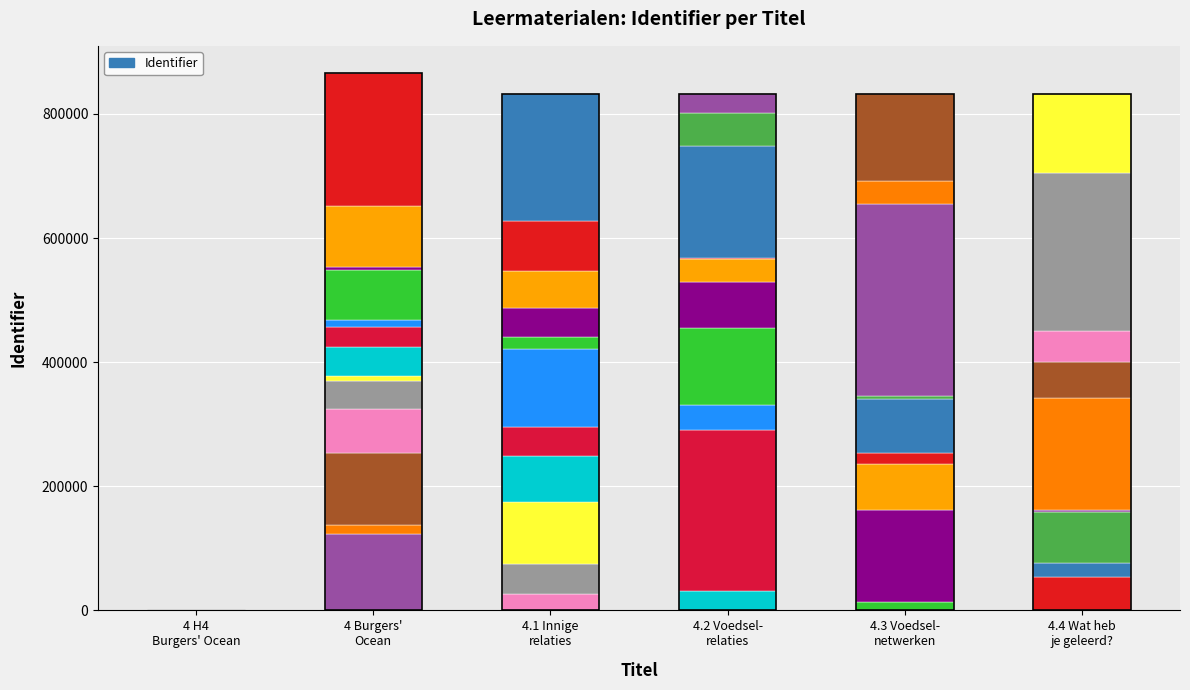

Reading right to left, extract all data points from this chart.

4.4 Wat heb je geleerd?=832412	4.3 Voedselnetwerken=832411	4.2 Voedselrelaties=832409	4.1 Innige relaties=832408	4 Burgers' Ocean (1): Relaties=866454	4 H4 Burgers' Ocean (1): Relaties=0